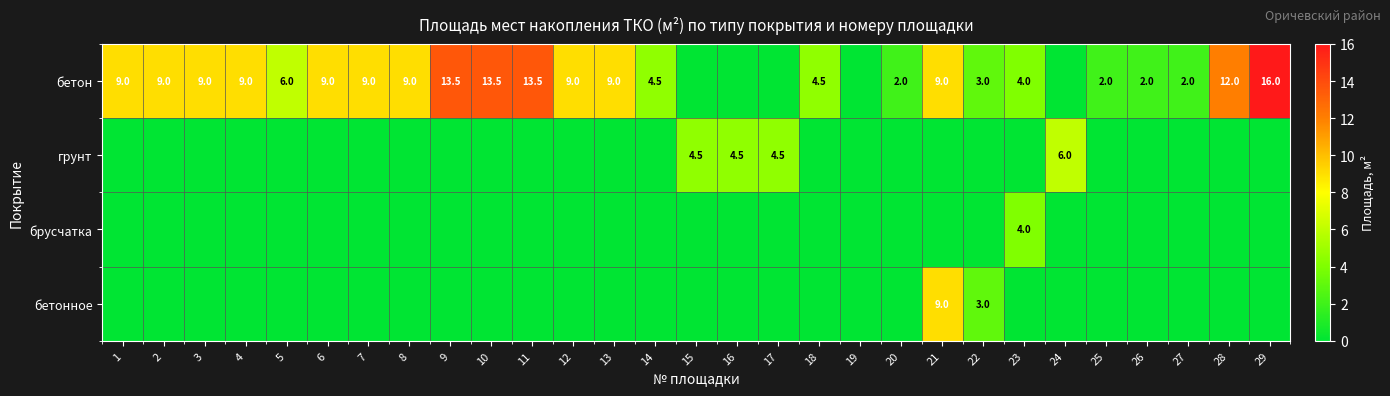

The бетонное series shows 0.0 at 19. True or false?

True